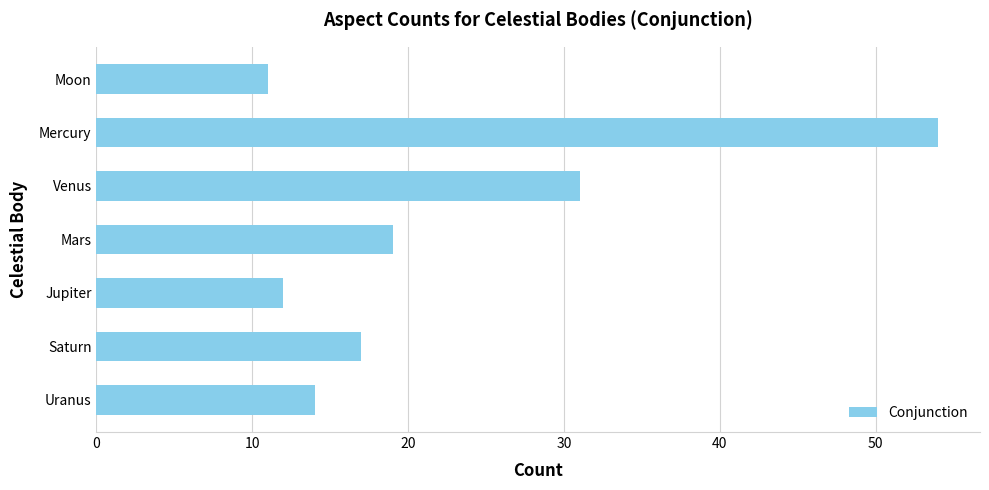

What is the ratio of the value at Saturn to the value at Mercury?

0.3